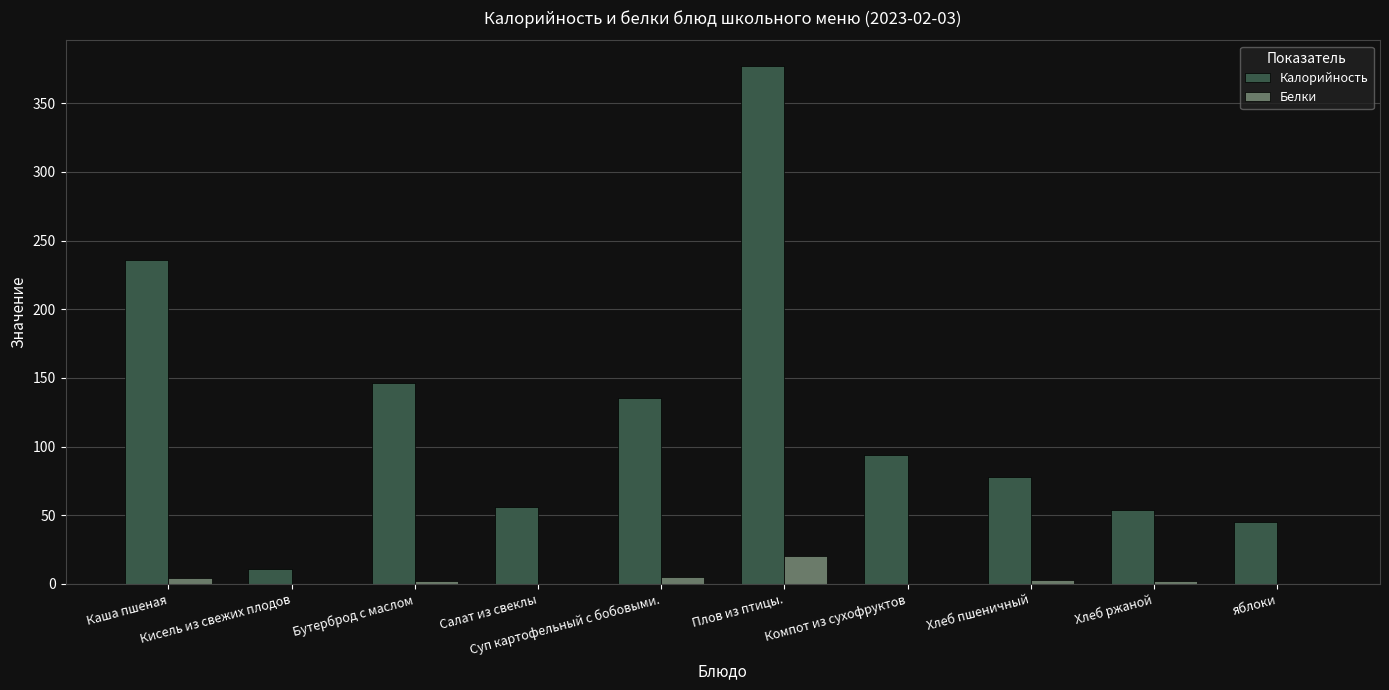

At which category is the sum across all series the highest?

Плов из птицы.